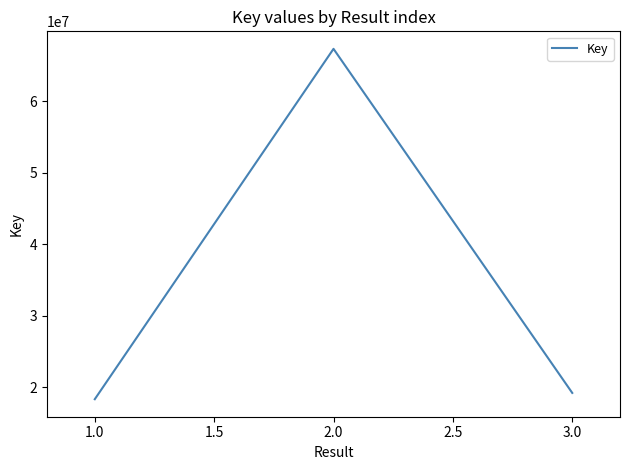

Reading right to left, list all the values displayed in this chart.

3.0=19181981	2.0=67340311	1.0=18302334